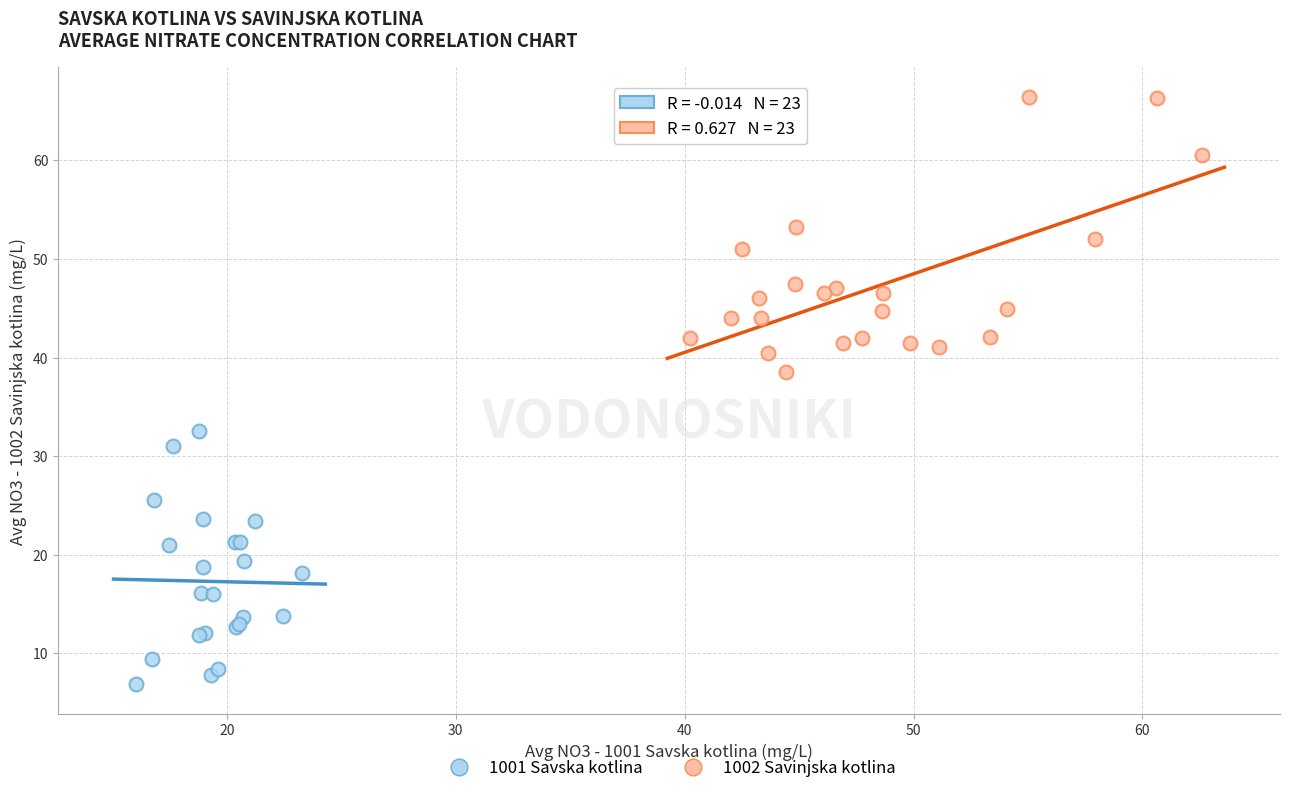

Which series contains the highest Y value?

1002 Savinjska kotlina